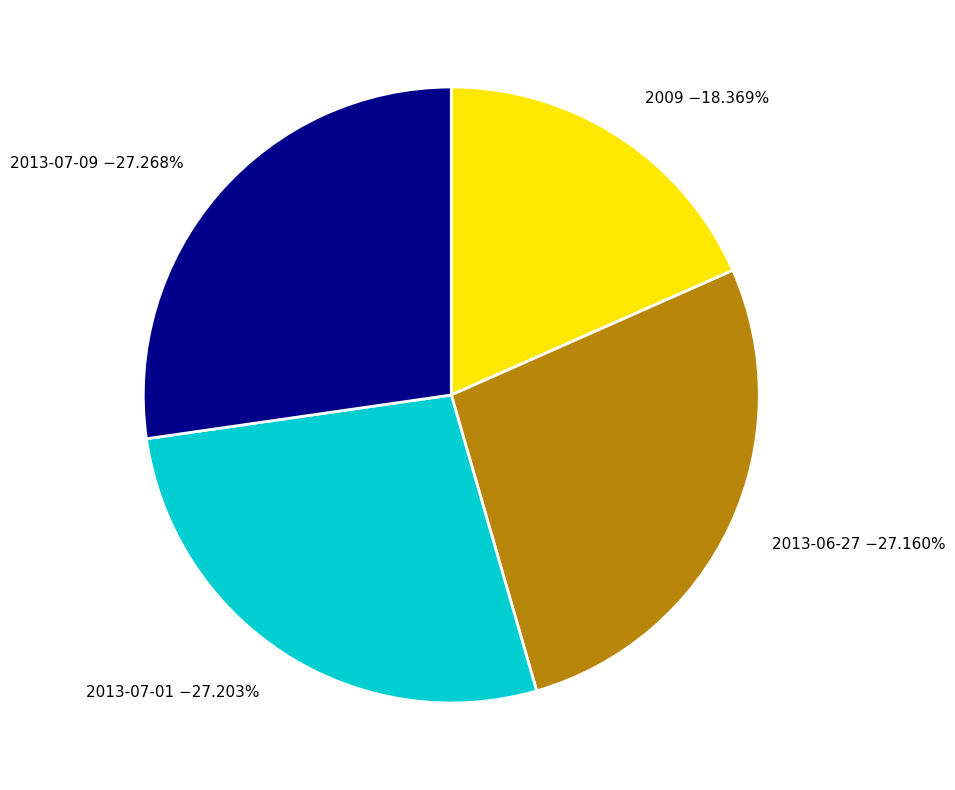

Does 2013-07-01 −27.203% represent more than half of the total?

No